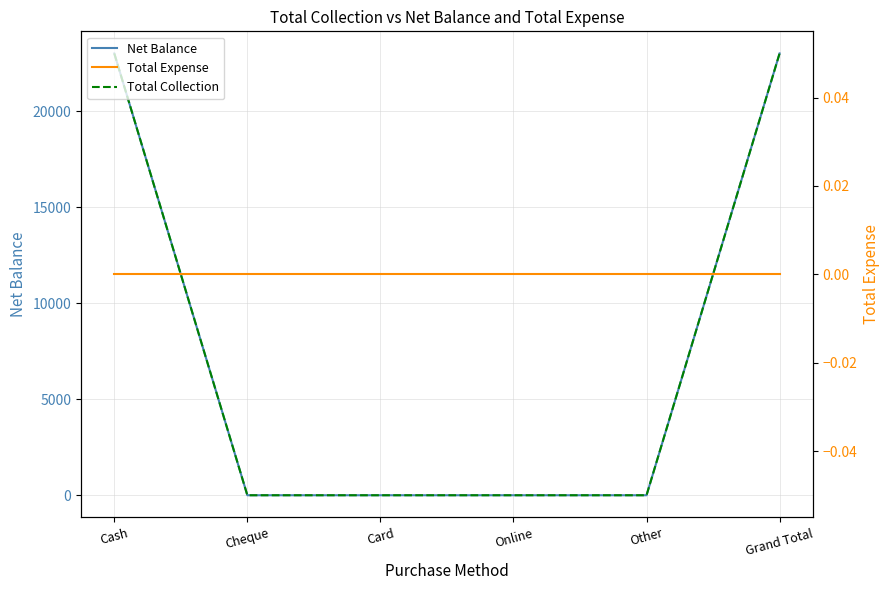

Which series has the widest spread of values?

Net Balance